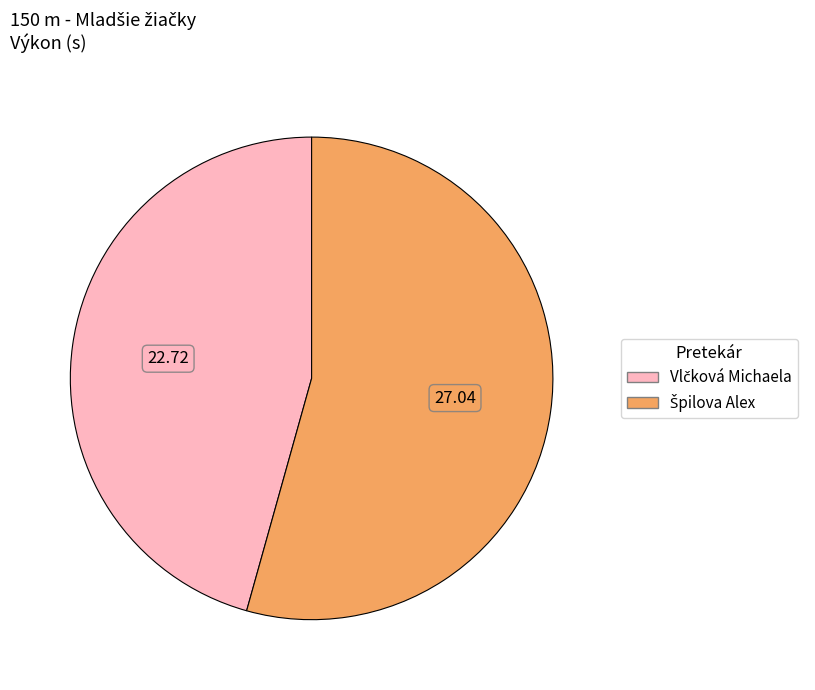

Is there a majority slice in this chart?

Yes